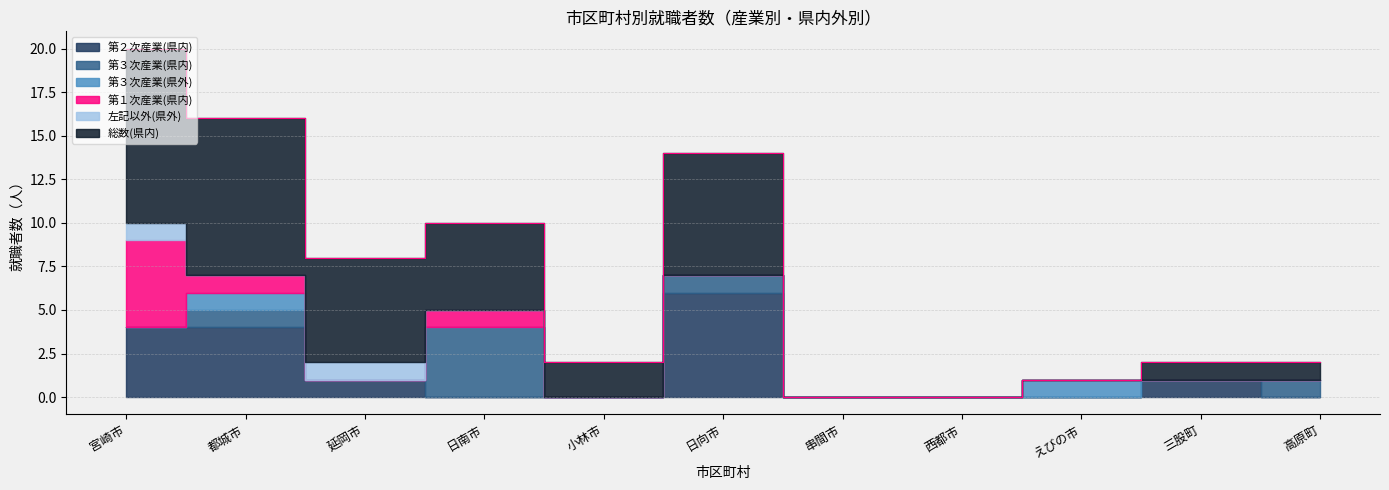

Which series has the largest range (max minus min)?

総数(県内)